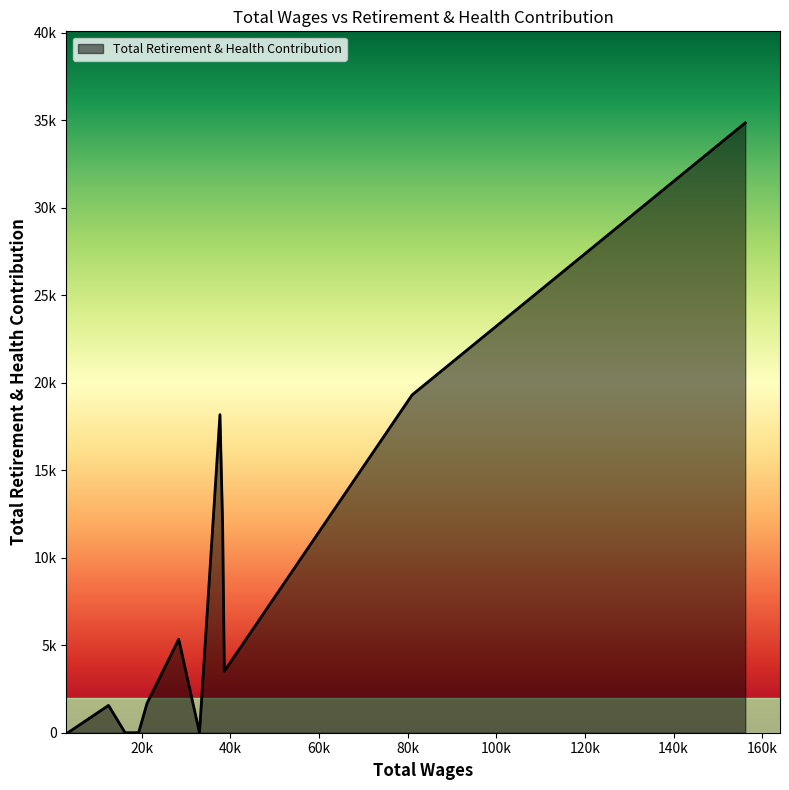

Is this an area chart (filled region under the line)?

Yes